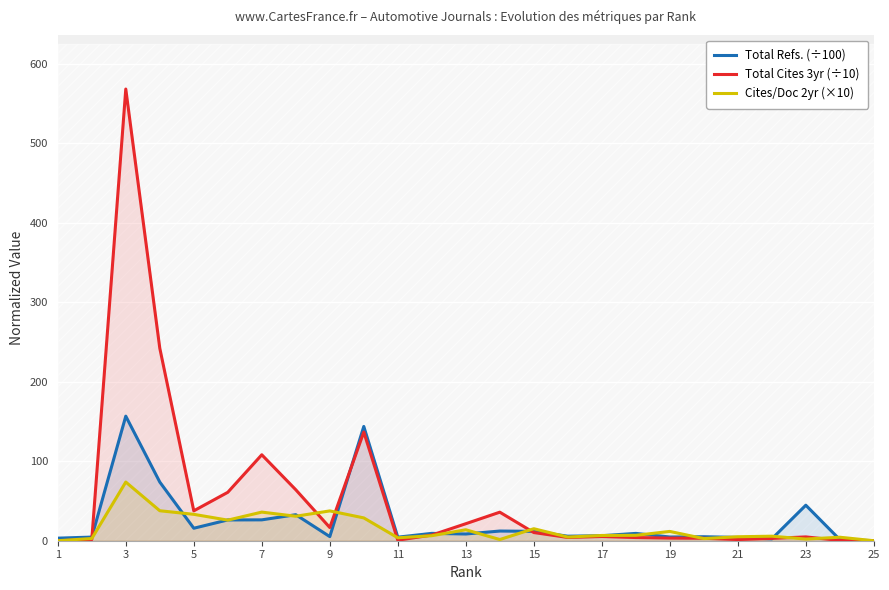

What are all the series names shown in the legend?

Total Refs. (÷100), Total Cites 3yr (÷10), Cites/Doc 2yr (×10)